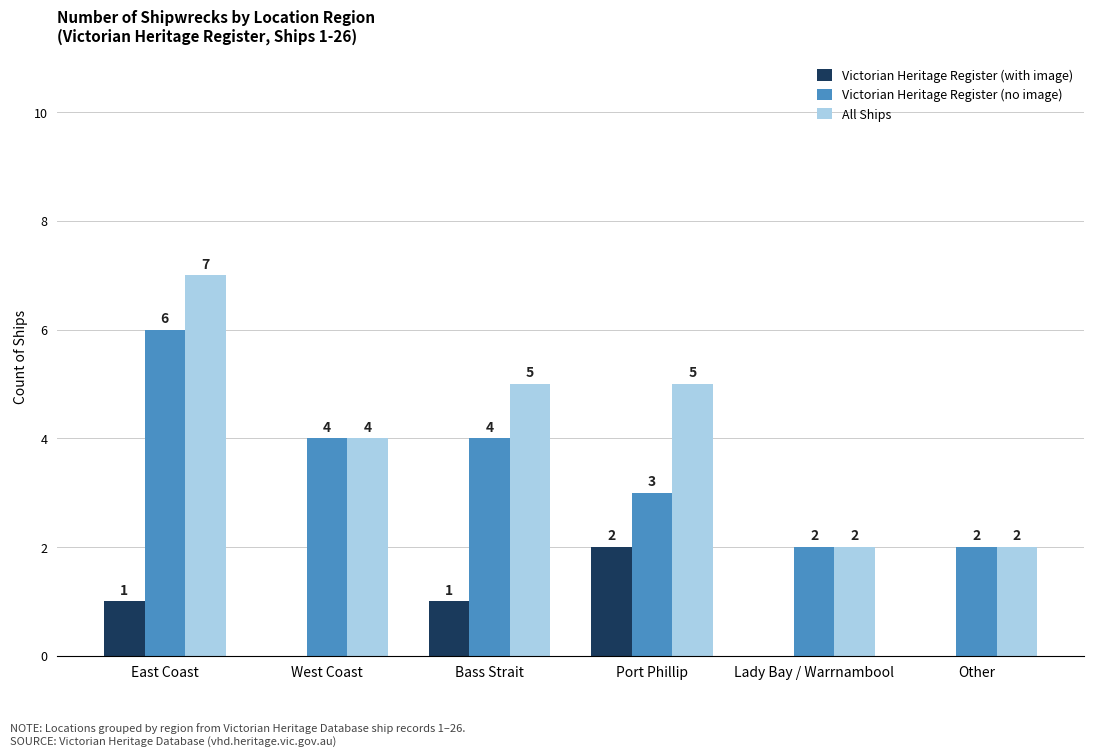

Reading left to right, what are all the values shown in this chart?

Victorian Heritage Register (with image): 1	0	1	2	0	0
Victorian Heritage Register (no image): 6	4	4	3	2	2
All Ships: 7	4	5	5	2	2